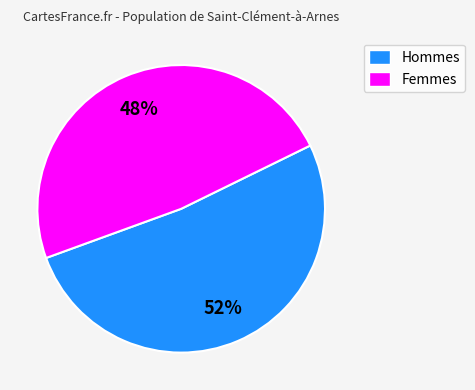

Count the number of slices in the pie.

2